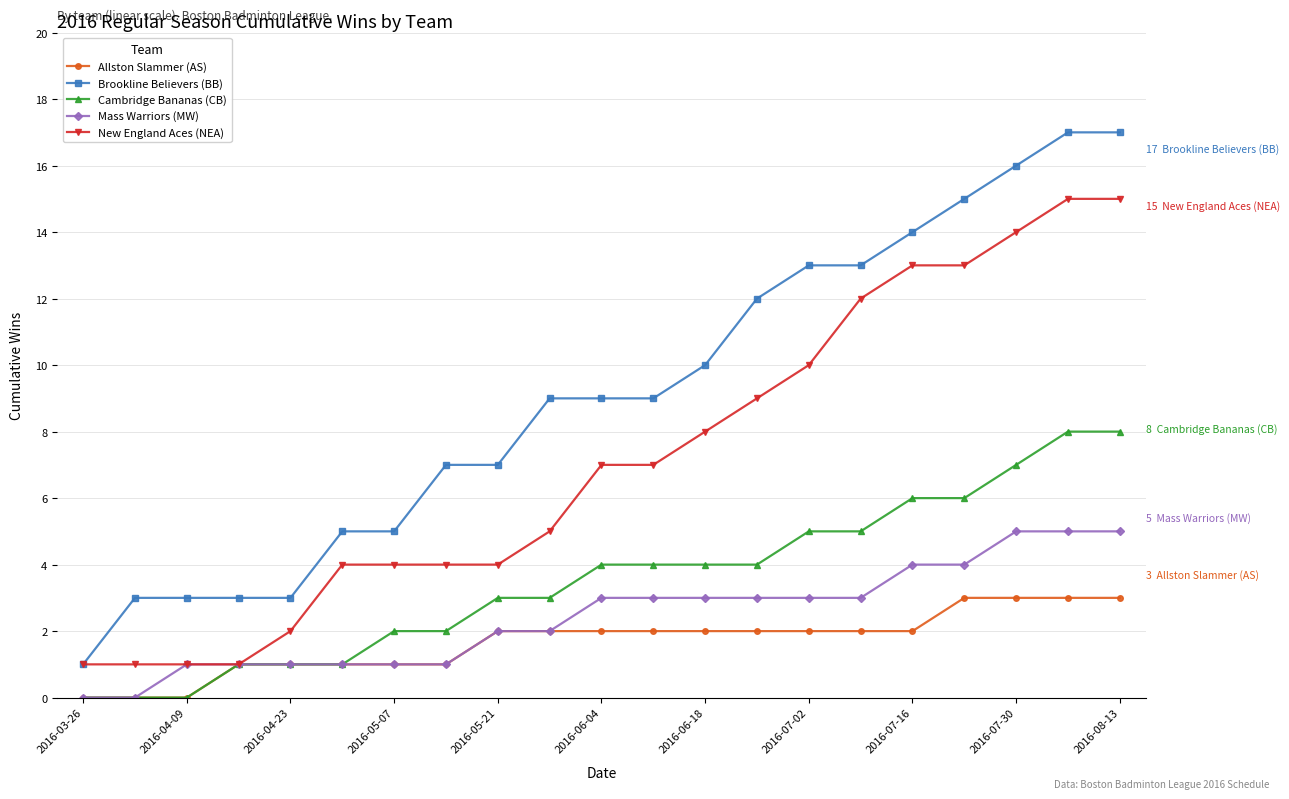

True or false: Mass Warriors (MW) and Brookline Believers (BB) cross at least once.

False